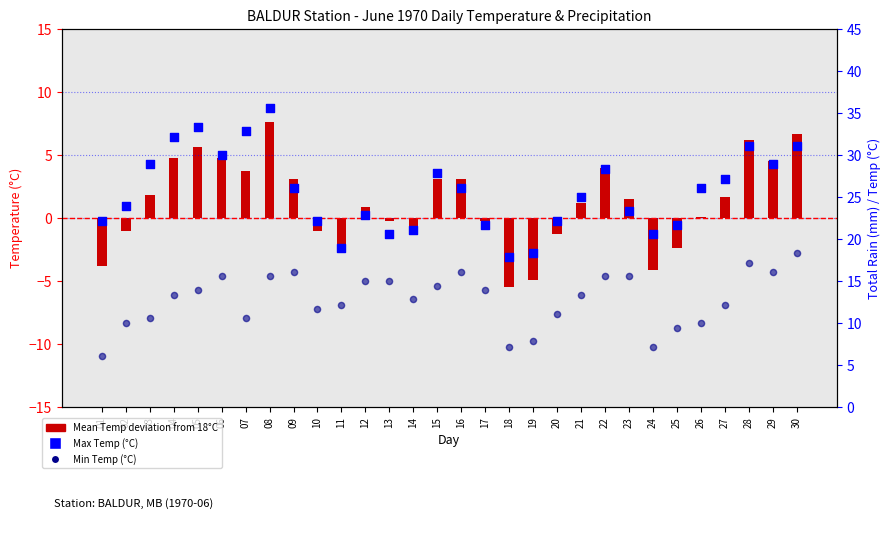

At how many categories does at least one series exceed 20?

27